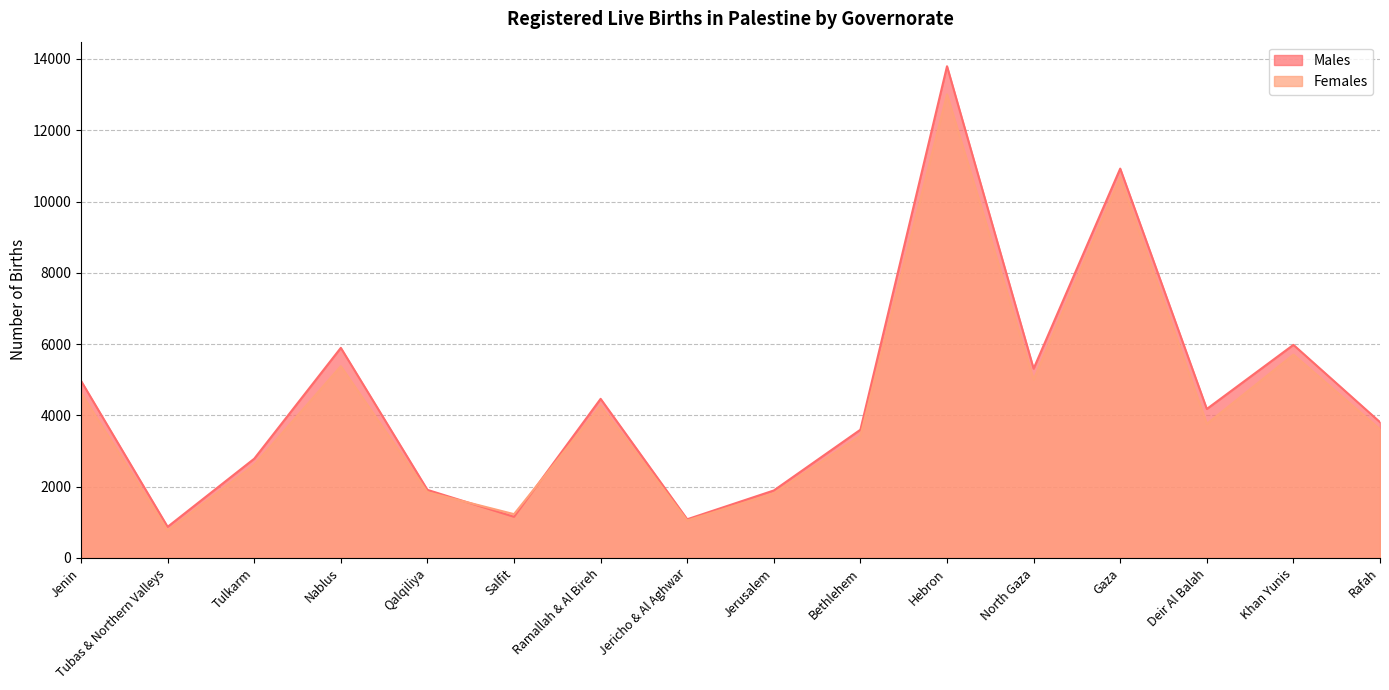

What is the label of the 15th point from the left?

Khan Yunis